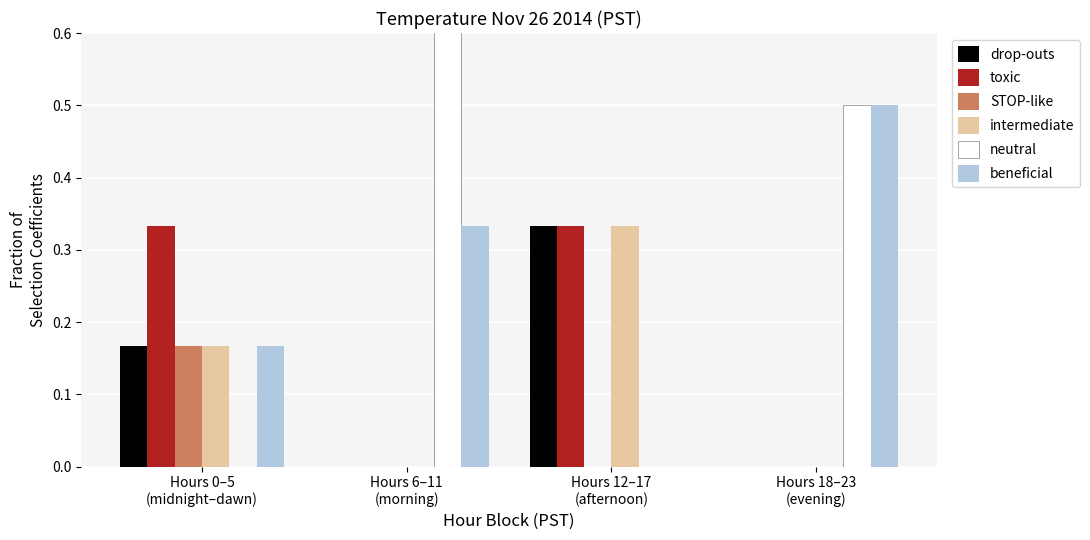

At which label does neutral reach its peak?

Hours 6–11
(morning)